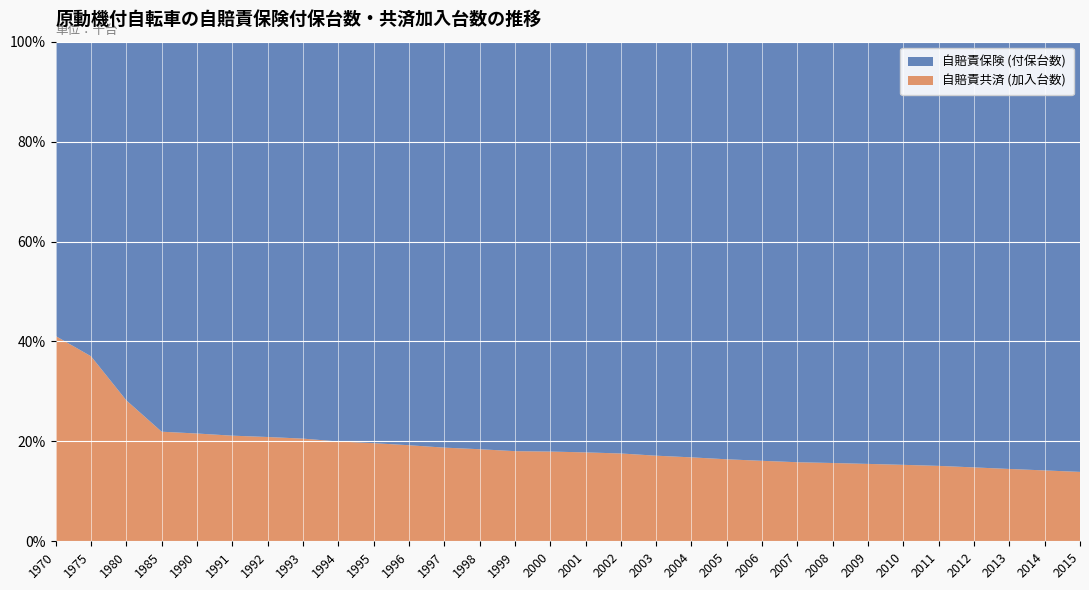

Reading left to right, list all the values displayed in this chart.

自賠責保険 (付保台数): 2654	3017	6950	10565	8264	8028	7786	7605	7499	7390	7293	7121	7140	7128	6930	6842	6692	6612	6533	6453	6329	6256	6249	6172	6095	5941	5872	5748	5633	5443
自賠責共済 (加入台数): 1850	1774	2730	2968	2273	2152	2054	1967	1872	1806	1736	1643	1613	1569	1517	1481	1427	1367	1319	1267	1215	1176	1161	1131	1101	1056	1019	973	931	878